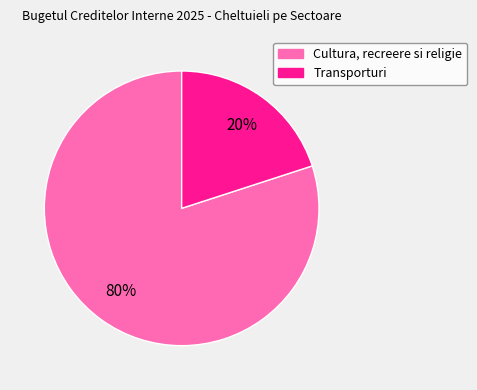

To the nearest percent, what is the difference between the largest and smallest slice percentages?

60%